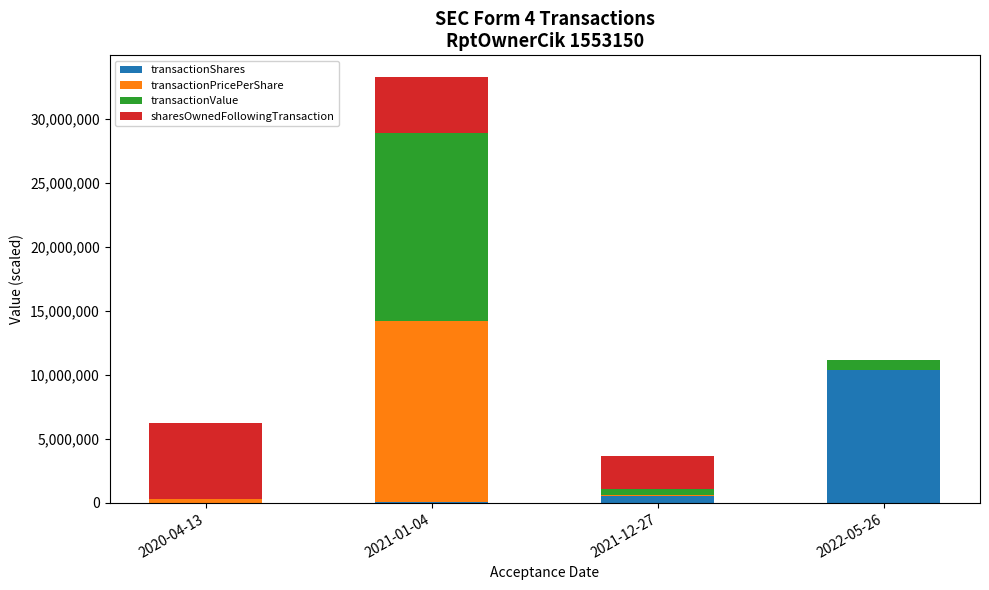

How many series are shown in this chart?

4